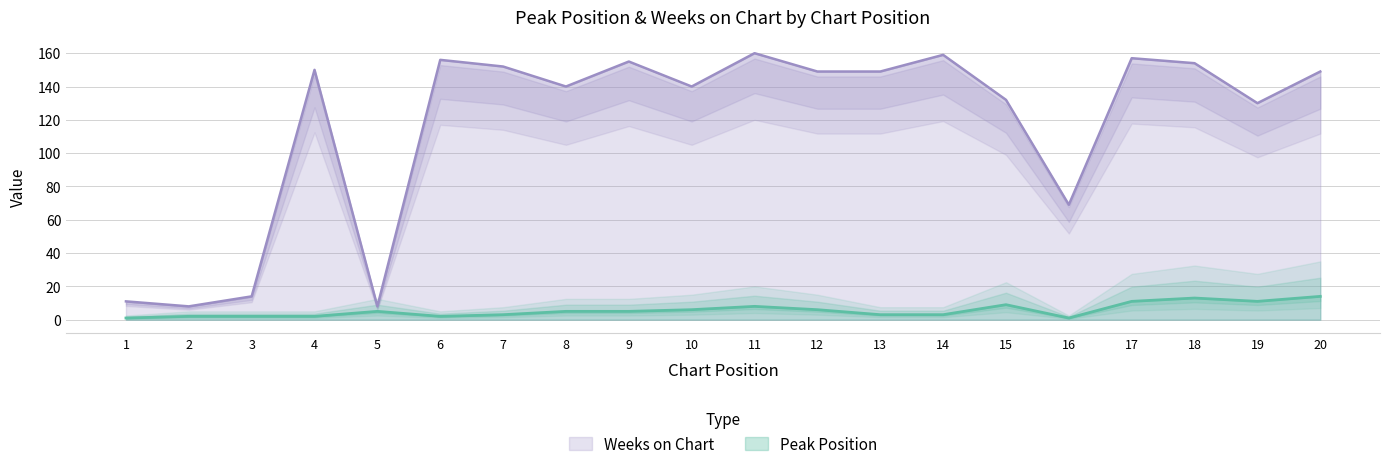

Which category has the lowest value in the Weeks on Chart series?

2